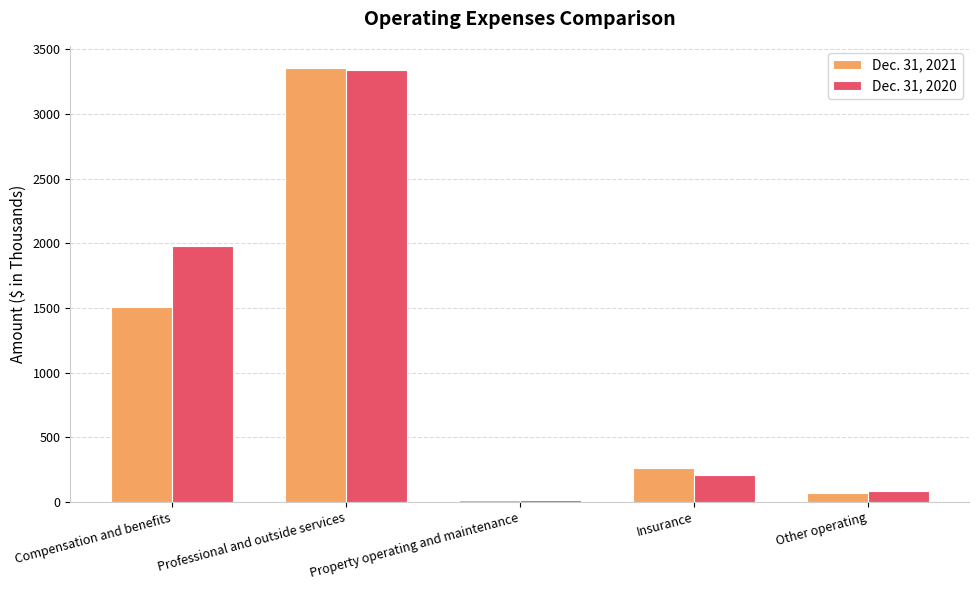

What is the average value of the Dec. 31, 2021 series?

1042